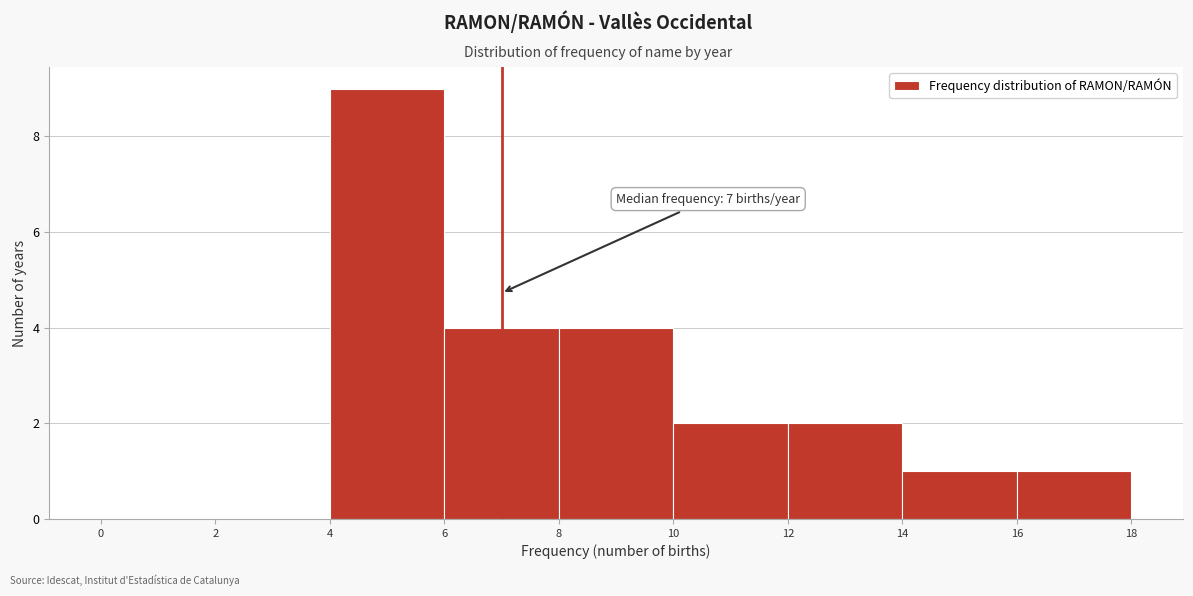

Which range on the x-axis has the tallest bar?

4 to 6